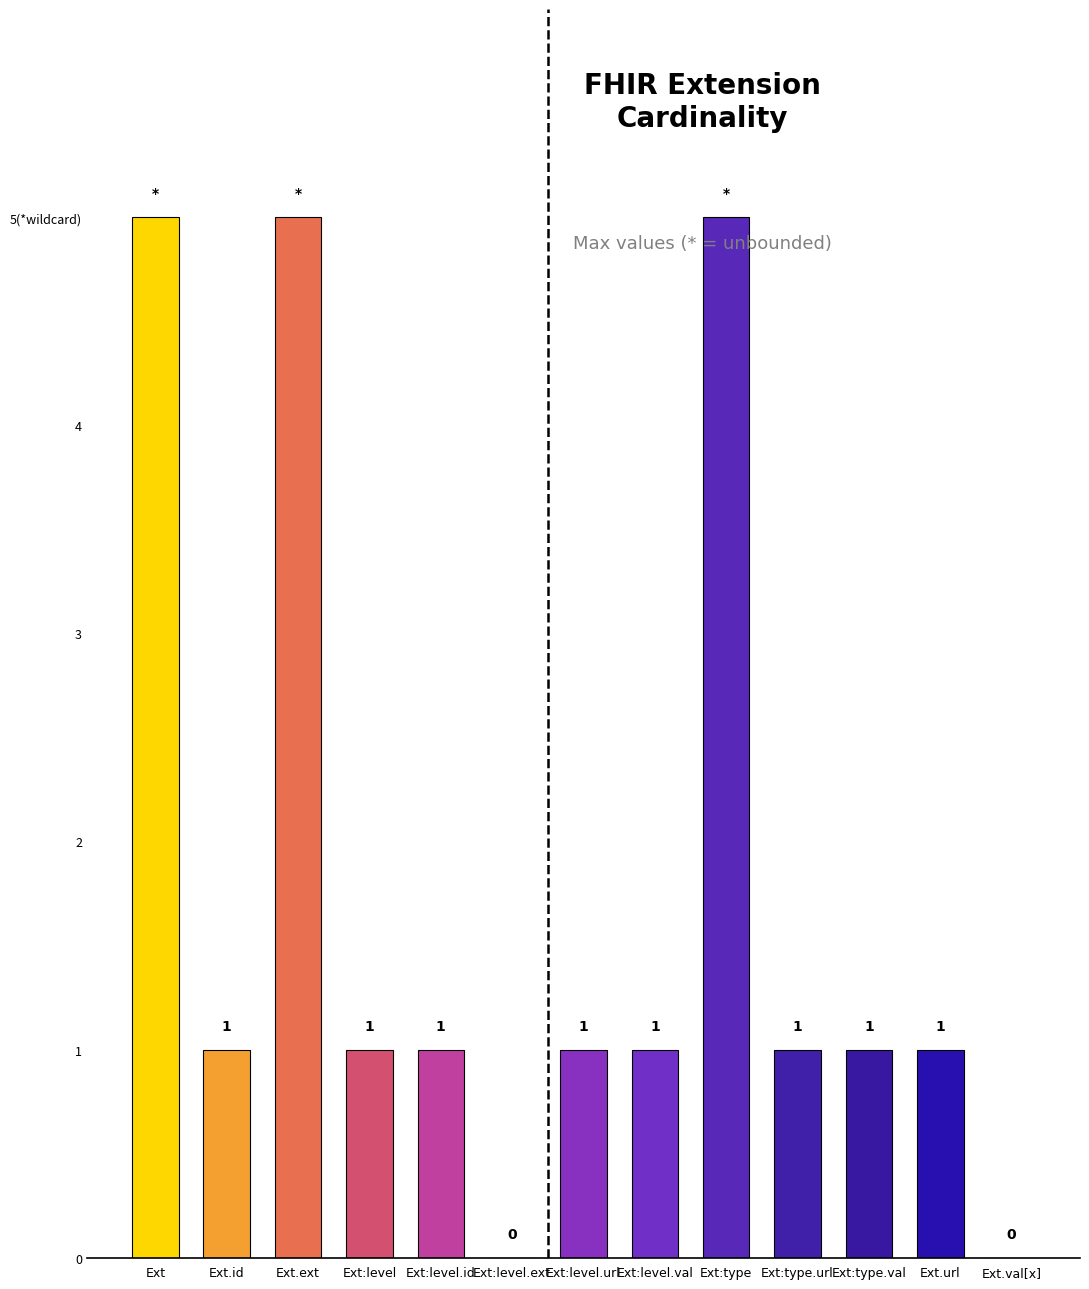

Rank the categories by value from highest to lowest.

Ext, Ext.ext, Ext:type, Ext.id, Ext:level, Ext:level.id, Ext:level.url, Ext:level.val, Ext:type.url, Ext:type.val, Ext.url, Ext:level.ext, Ext.val[x]